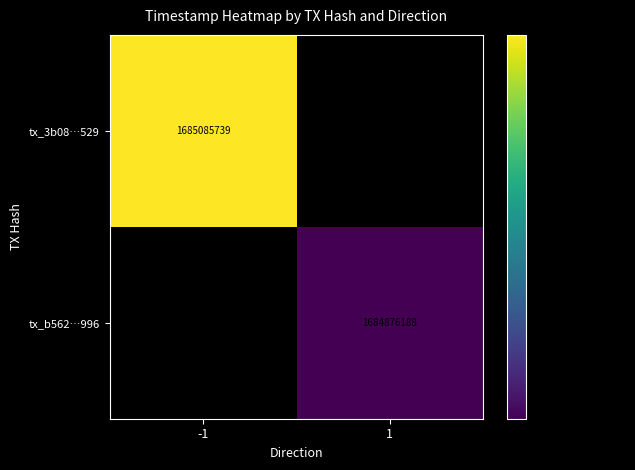

Is it true that tx_b562…996 equals 1018248714 at 1?

False